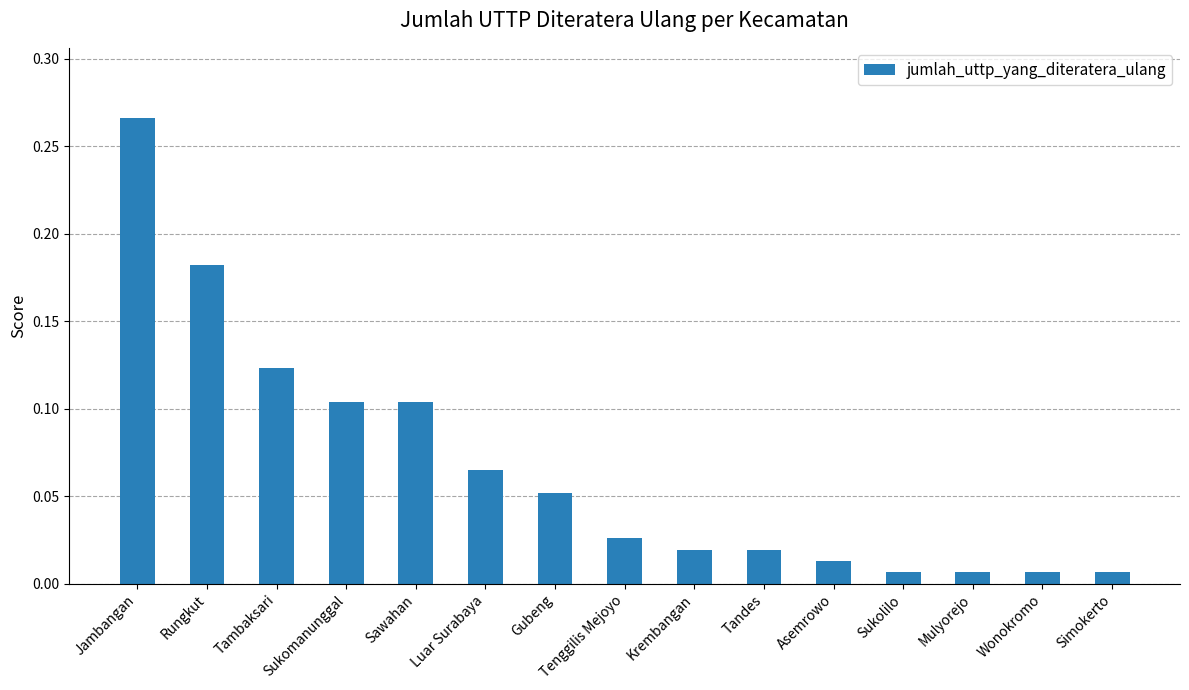

Between Sawahan and Luar Surabaya, which is larger?

Sawahan